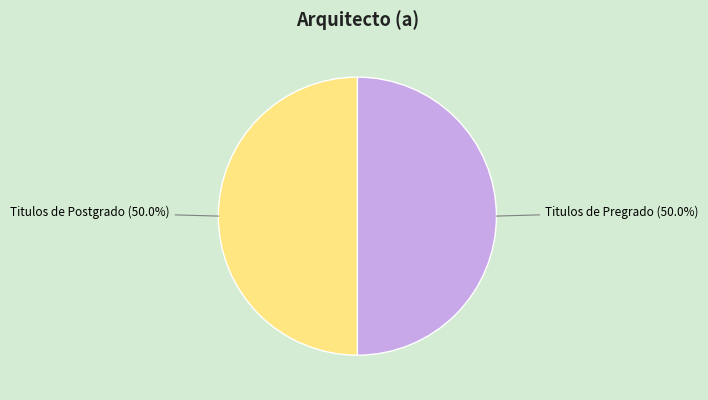

What portion of the pie excludes Titulos de Pregrado?

50.0%